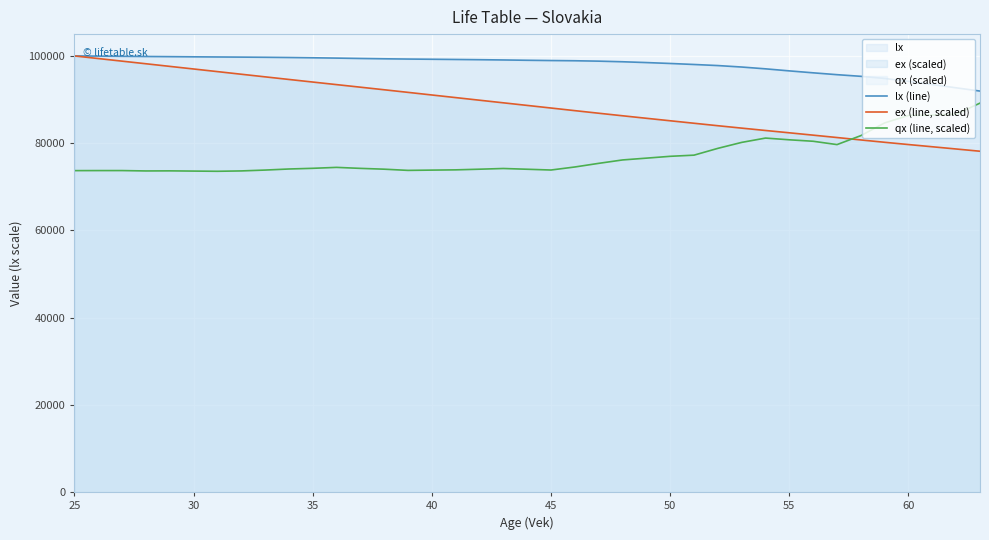

True or false: lx (line) and qx (line, scaled) cross at least once.

False